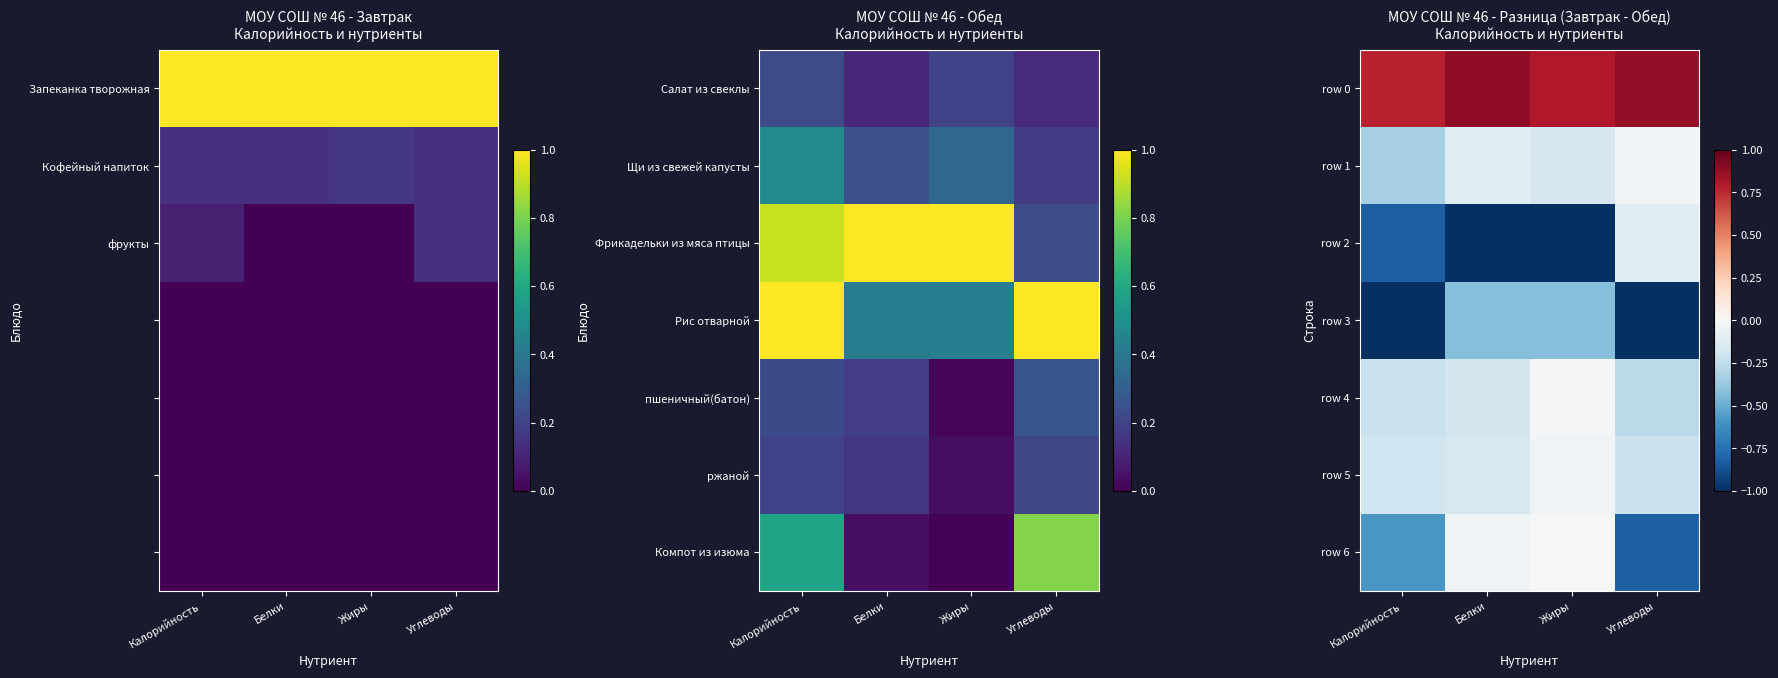

At which label does row 6 reach its minimum?

Углеводы